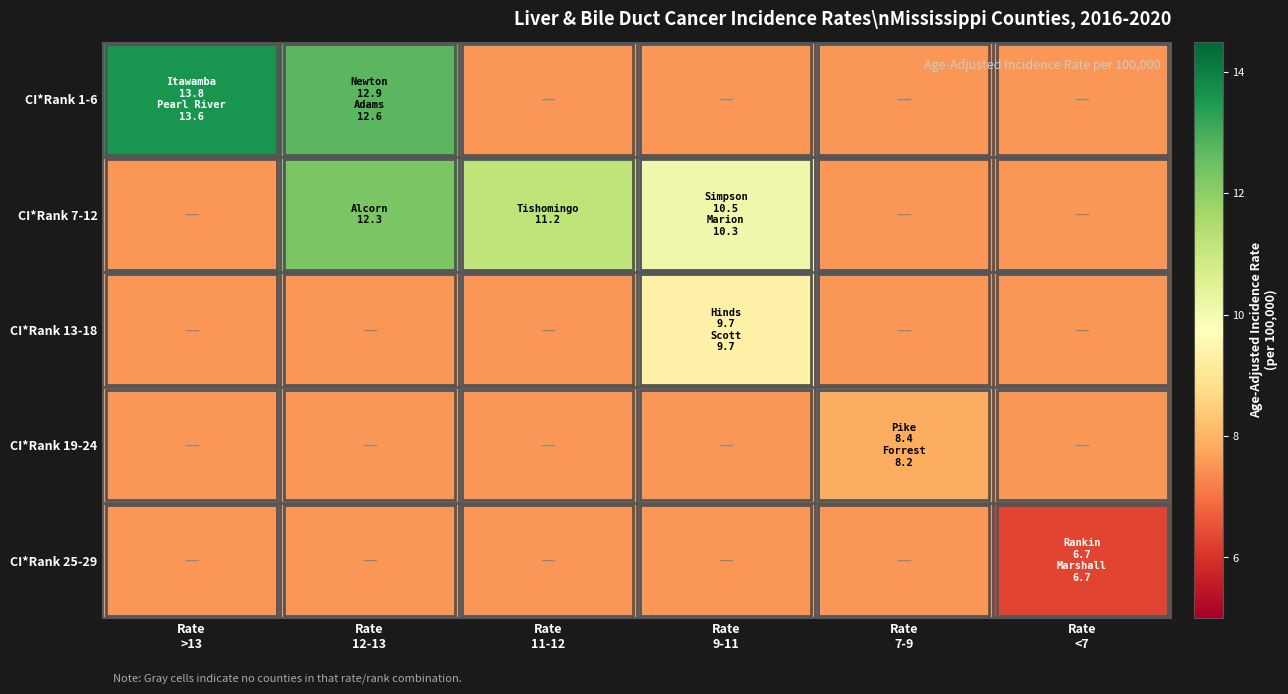

Reading left to right, what are all the values shown in this chart?

CI*Rank 1-6: Rate
>13=13.6	Rate
12-13=12.8	Rate
11-12=7.5	Rate
9-11=7.5	Rate
7-9=7.5	Rate
<7=7.5
CI*Rank 7-12: Rate
>13=7.5	Rate
12-13=12.3	Rate
11-12=11.2	Rate
9-11=10.1	Rate
7-9=7.5	Rate
<7=7.5
CI*Rank 13-18: Rate
>13=7.5	Rate
12-13=7.5	Rate
11-12=7.5	Rate
9-11=9.3	Rate
7-9=7.5	Rate
<7=7.5
CI*Rank 19-24: Rate
>13=7.5	Rate
12-13=7.5	Rate
11-12=7.5	Rate
9-11=7.5	Rate
7-9=7.9	Rate
<7=7.5
CI*Rank 25-29: Rate
>13=7.5	Rate
12-13=7.5	Rate
11-12=7.5	Rate
9-11=7.5	Rate
7-9=7.5	Rate
<7=6.3